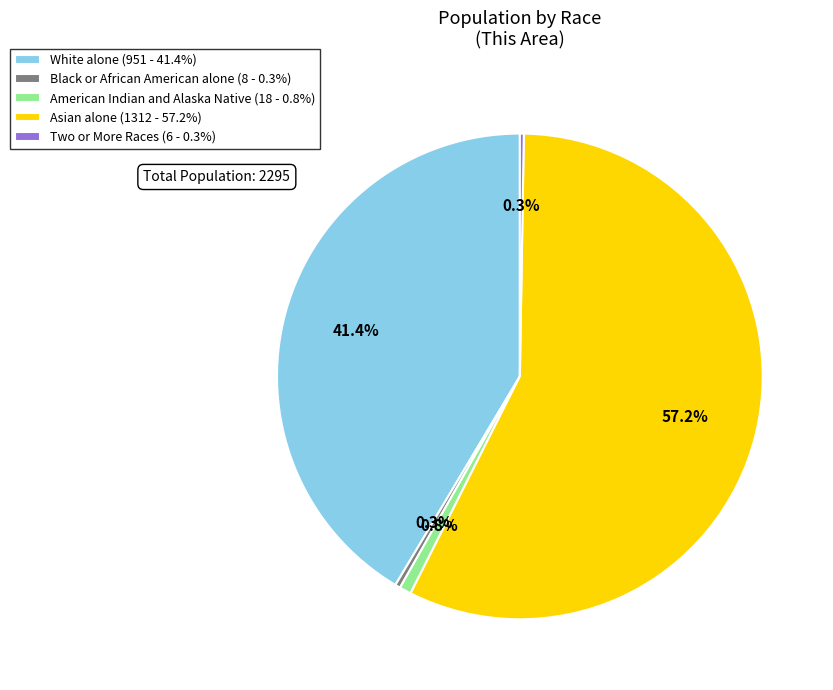

Is there any slice that represents more than half of the pie?

Yes